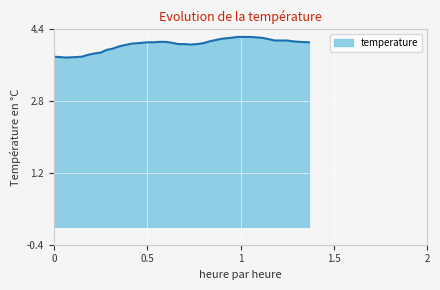

What is the smallest value displayed?

3.8